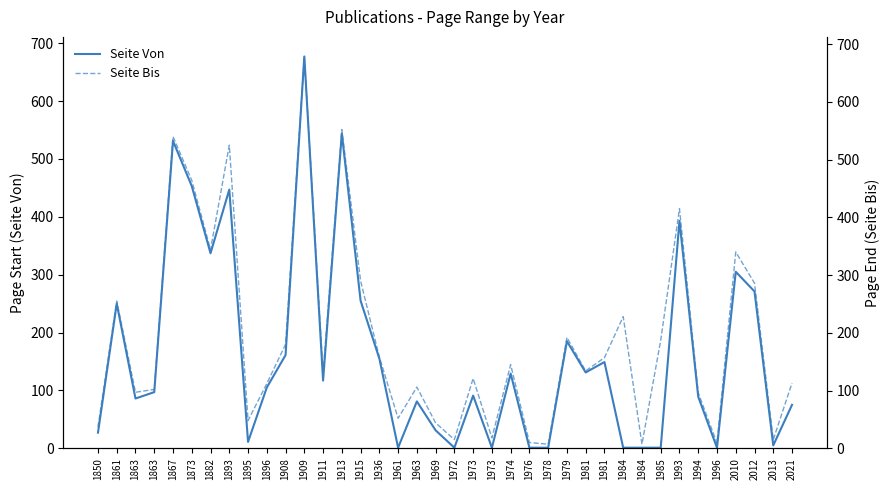

How many data points in Seite Von are less than 105?

19